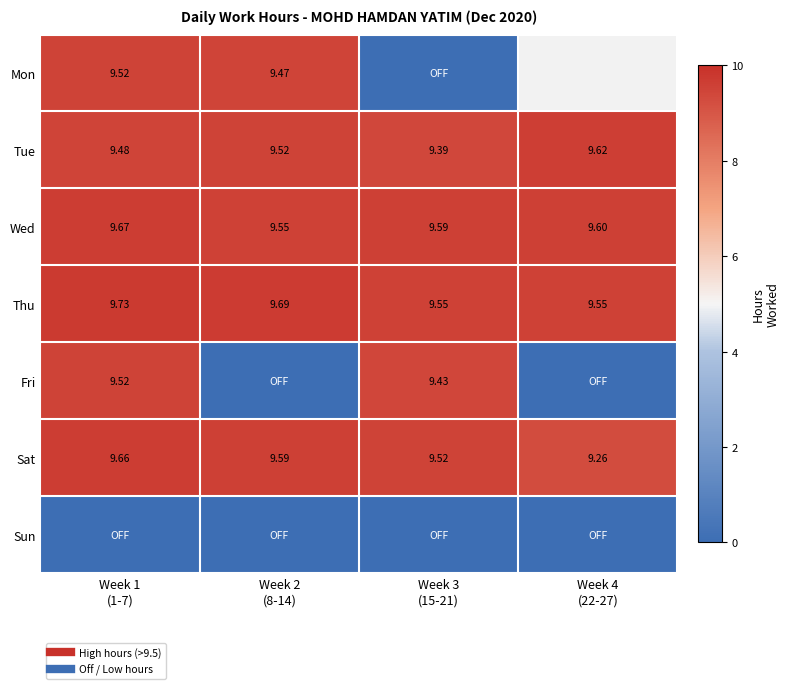

How many values in Fri are above zero?

2